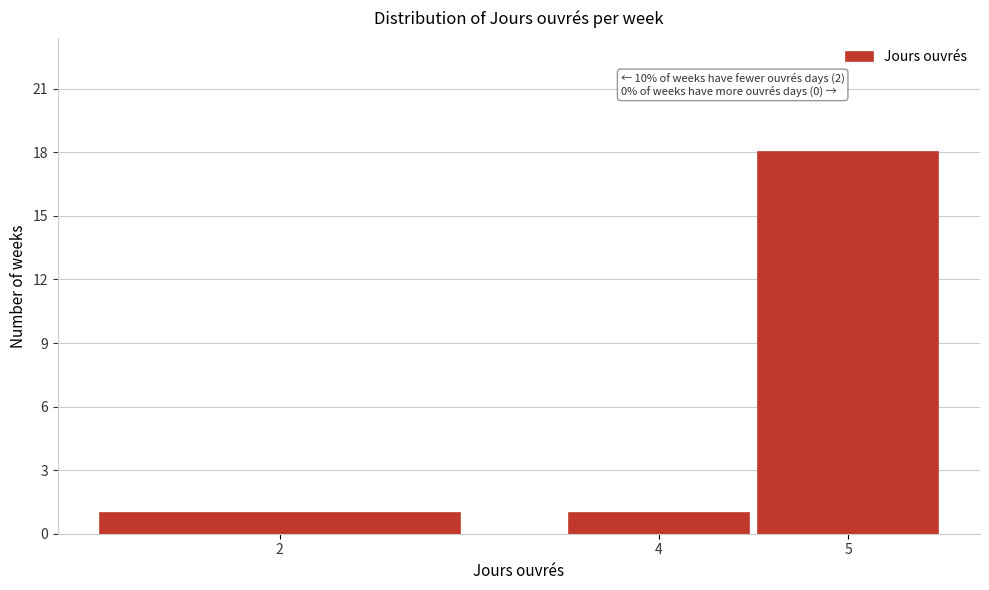

Reading right to left, transcribe all the data shown in this chart.

5=18	4=1	2=1